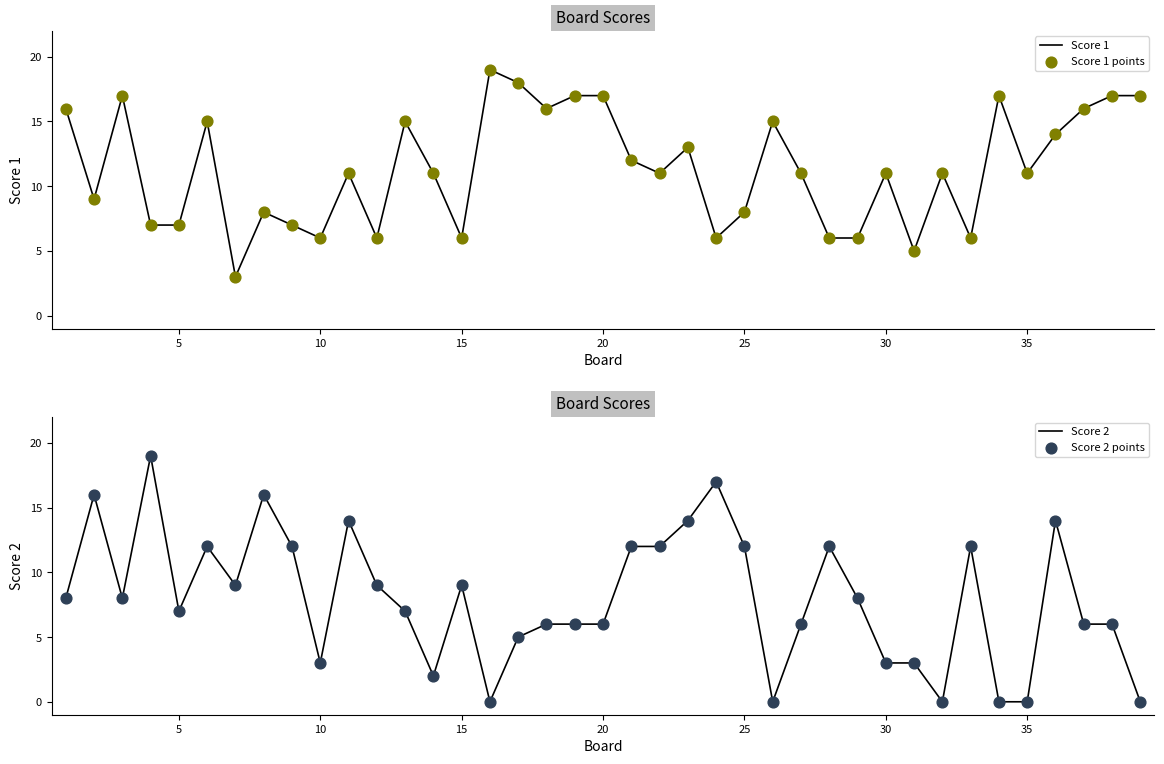

What is the maximum value for Score 1?

19